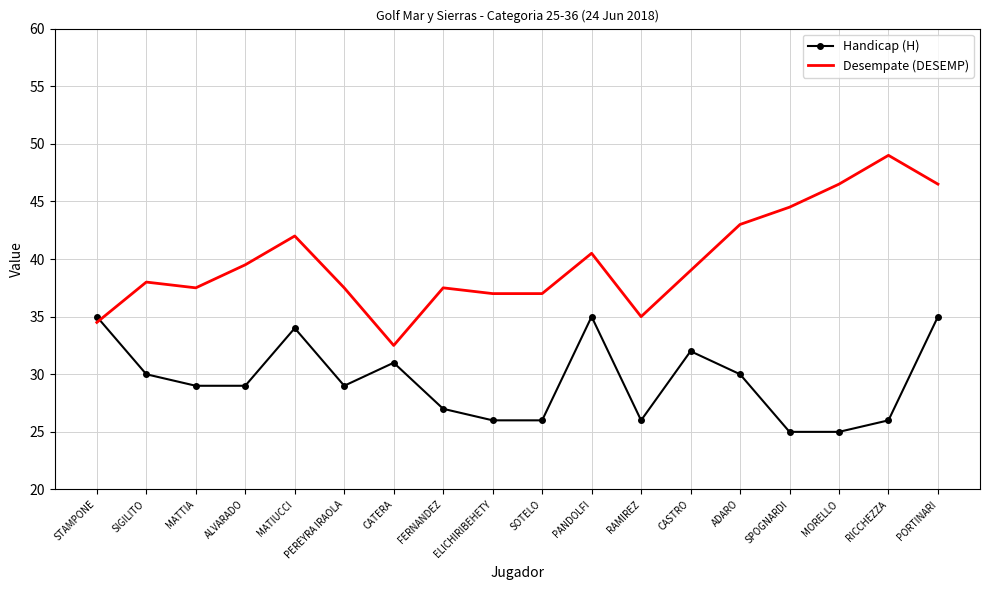

What is the greatest value displayed?

49.0